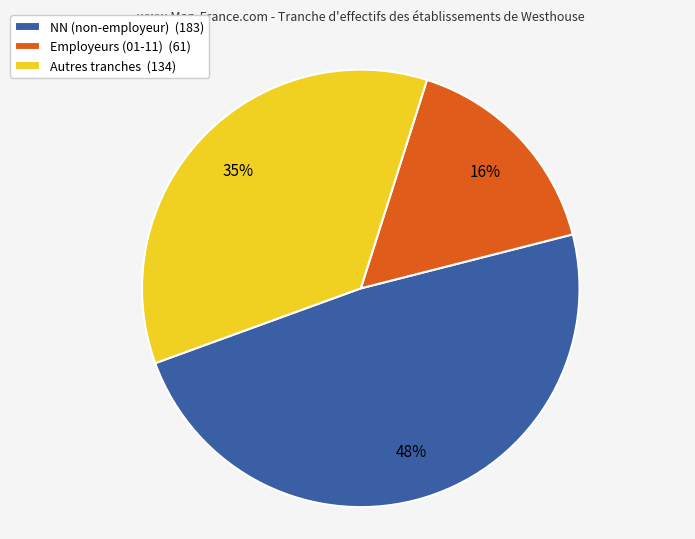

What percentage is the Autres tranches (134) slice, to the nearest percent?

35%